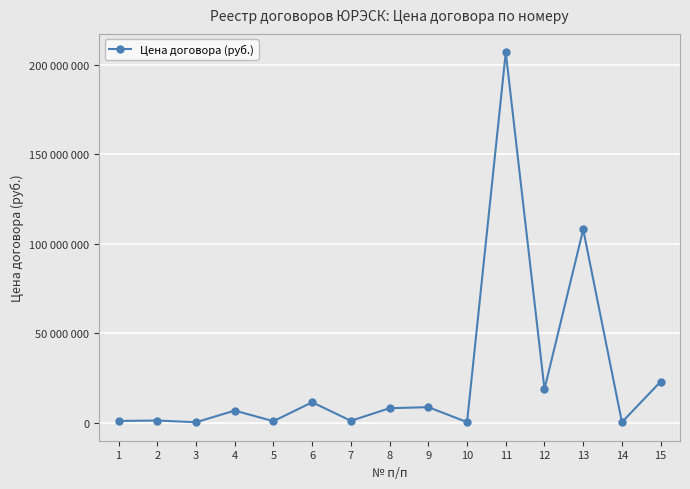

Does the chart have visible grid lines?

Yes